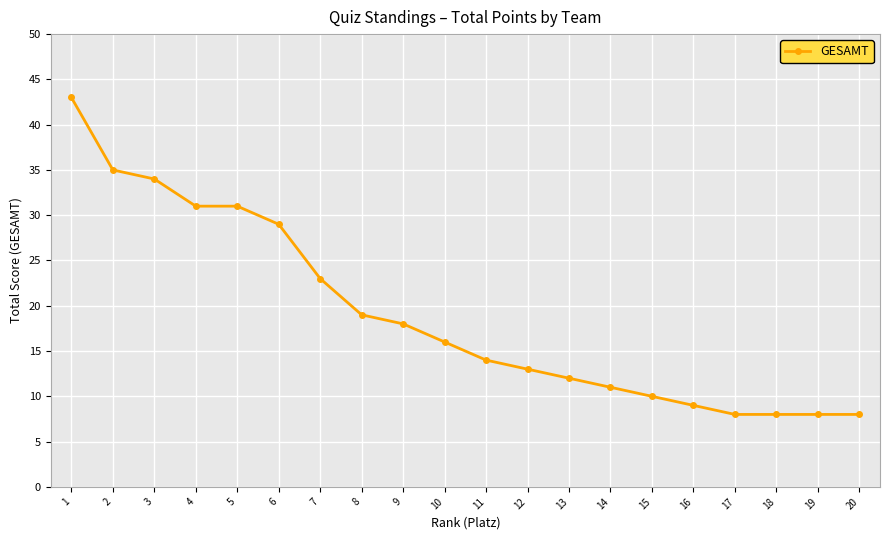

What is the change in value from 12 to 16?

-4